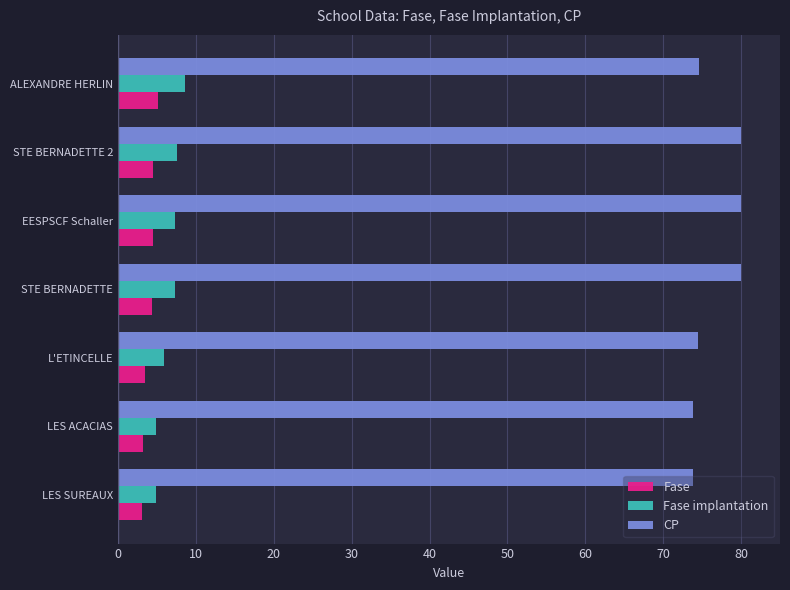

At how many categories does at least one series exceed 33?

7